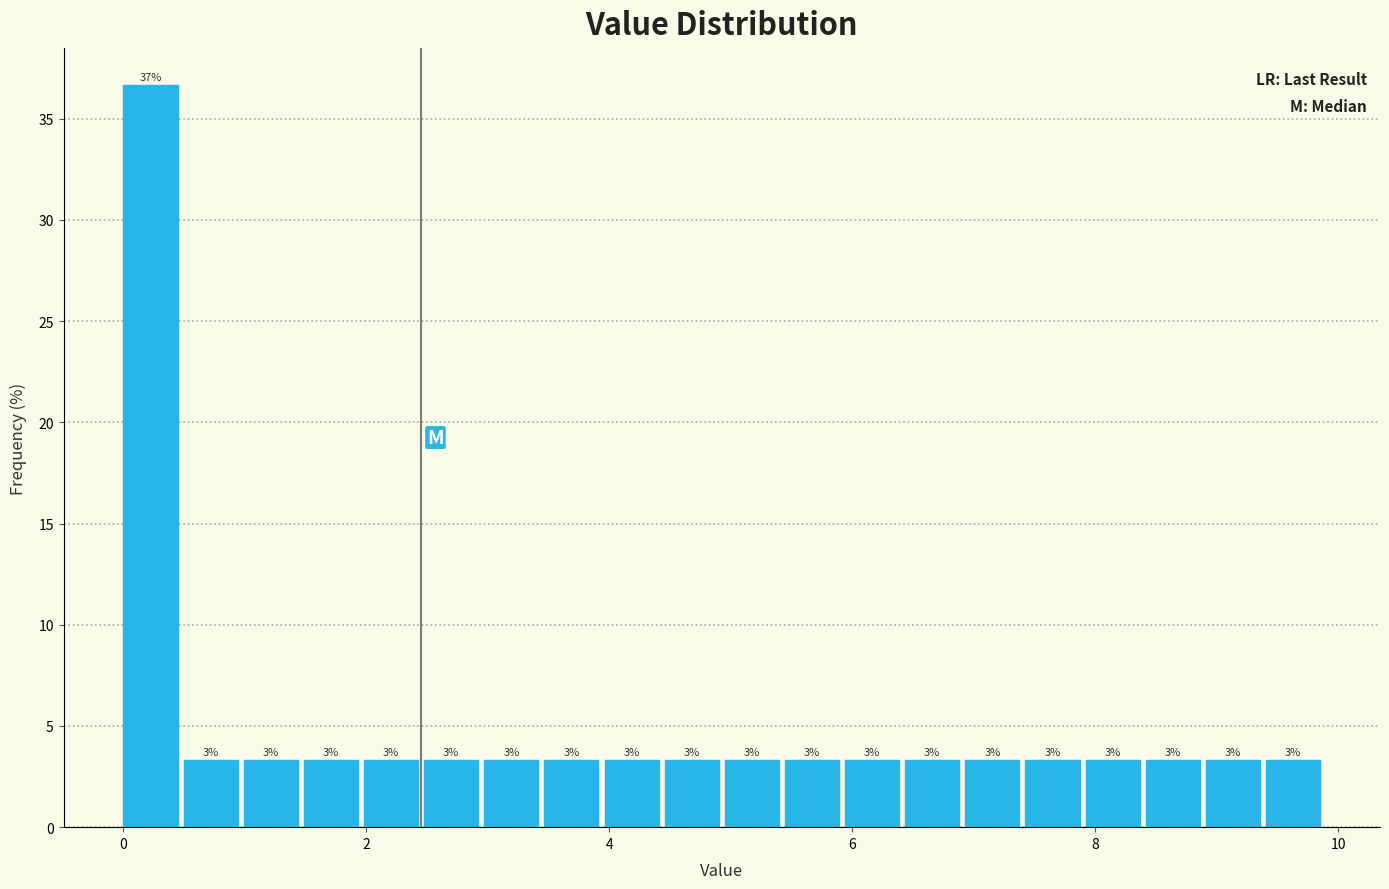

Read against the x-axis, roughly where is the centre of the tallest bar?

0.2